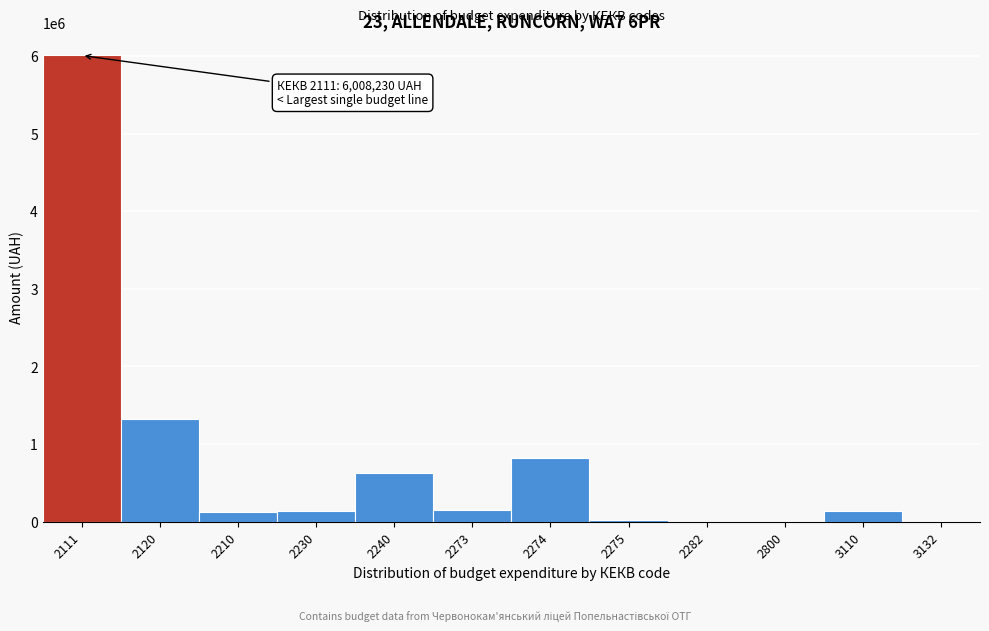

What is the ratio of the value at 2240 to the value at 2273?

4.1